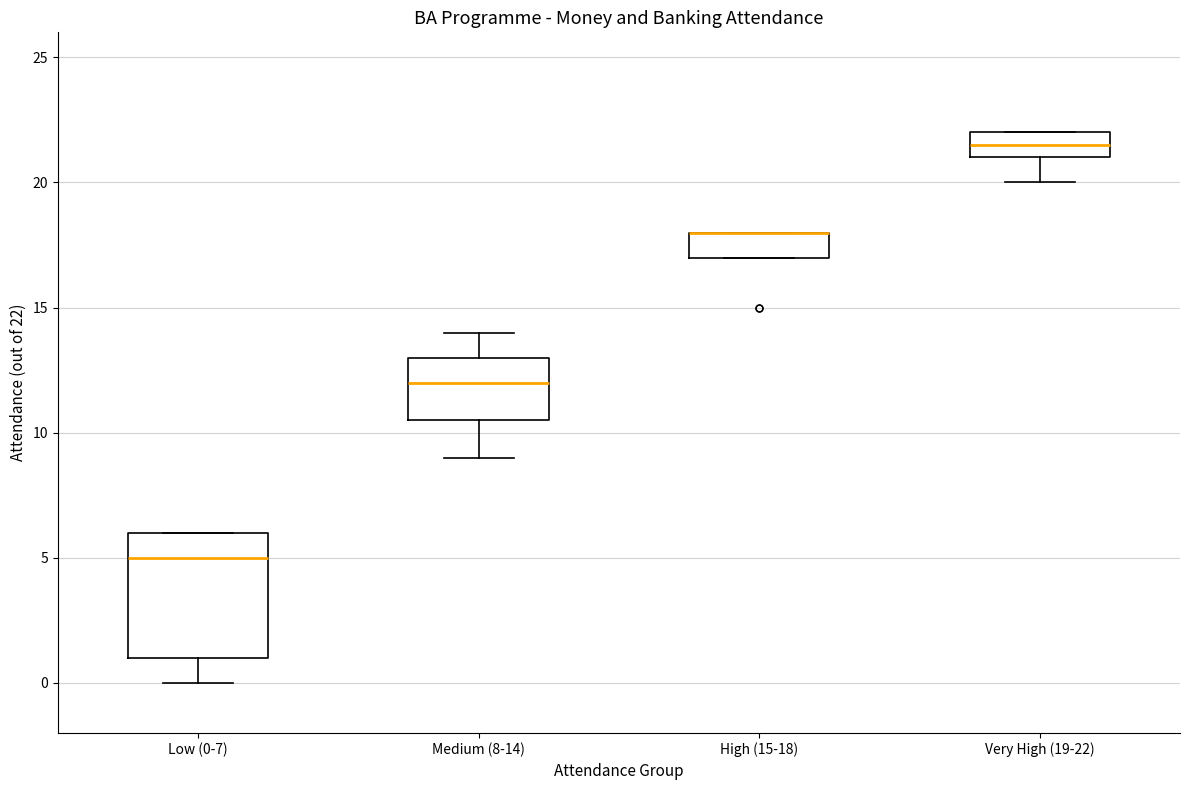

Reading left to right, transcribe this box plot: for each box, give where its median line is, the range the box spans, and where its two whiskers end, as read against the y-axis. The values are not printed on the chart, so give them approximately, as read against the axis.

Low (0-7): median 5.0, box 1.0 to 6.0, whiskers 0.0 to 6.0
Medium (8-14): median 12.0, box 10.5 to 13.0, whiskers 9.0 to 14.0
High (15-18): median 18.0 (drawn on the box's upper edge), box 17.0 to 18.0, whiskers 17.0 to 18.0
Very High (19-22): median 21.5, box 21.0 to 22.0, whiskers 20.0 to 22.0